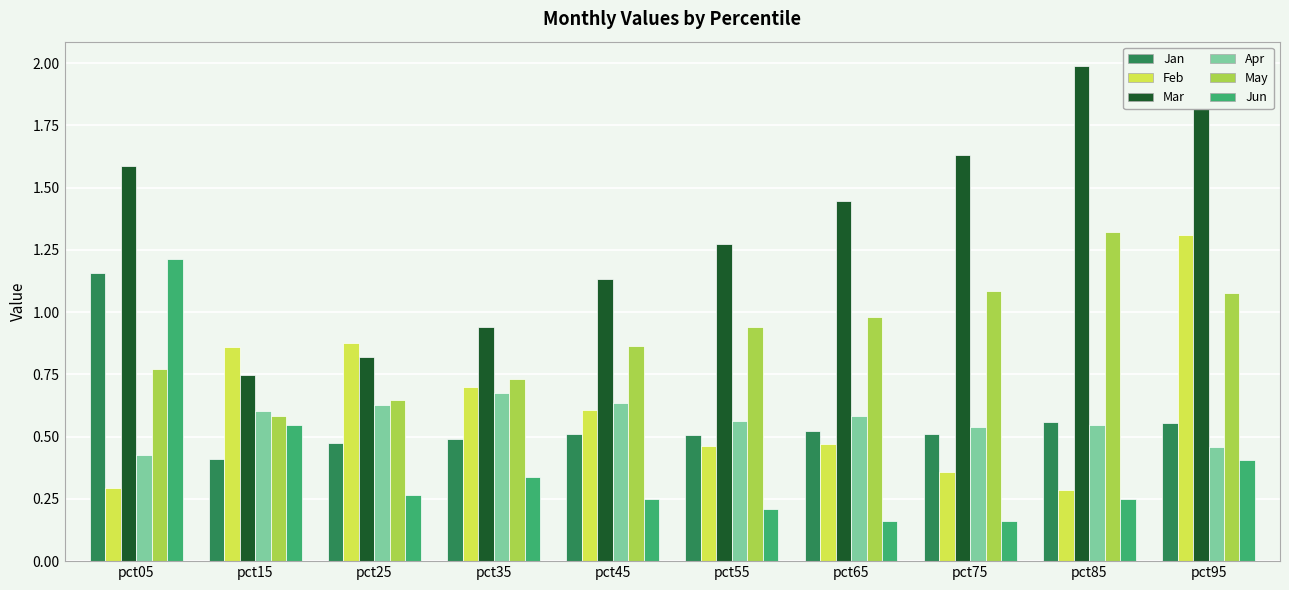

The Jun series shows 1.2 at pct05. True or false?

True